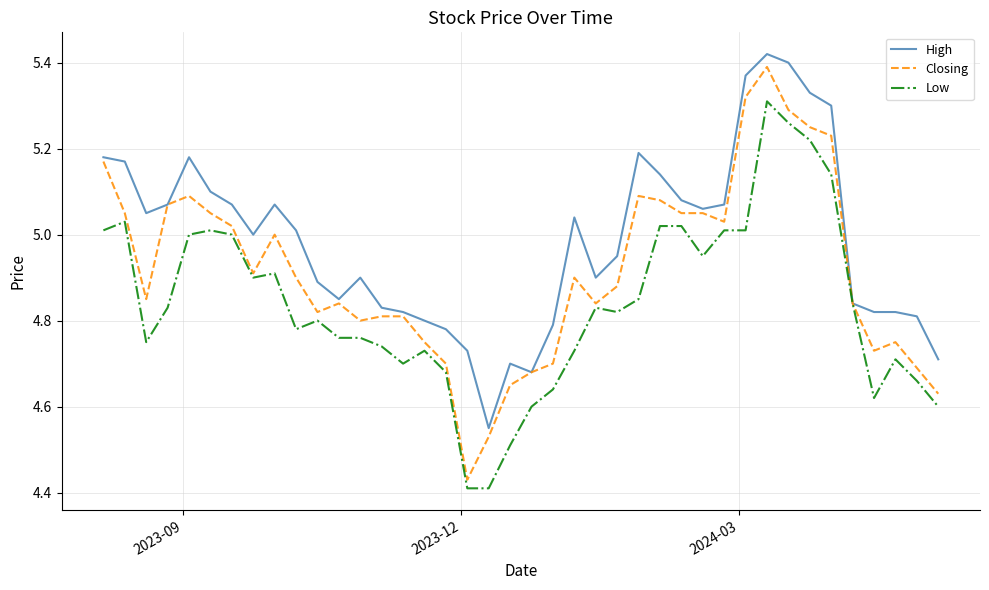

Which series has the largest total across all categories?

High